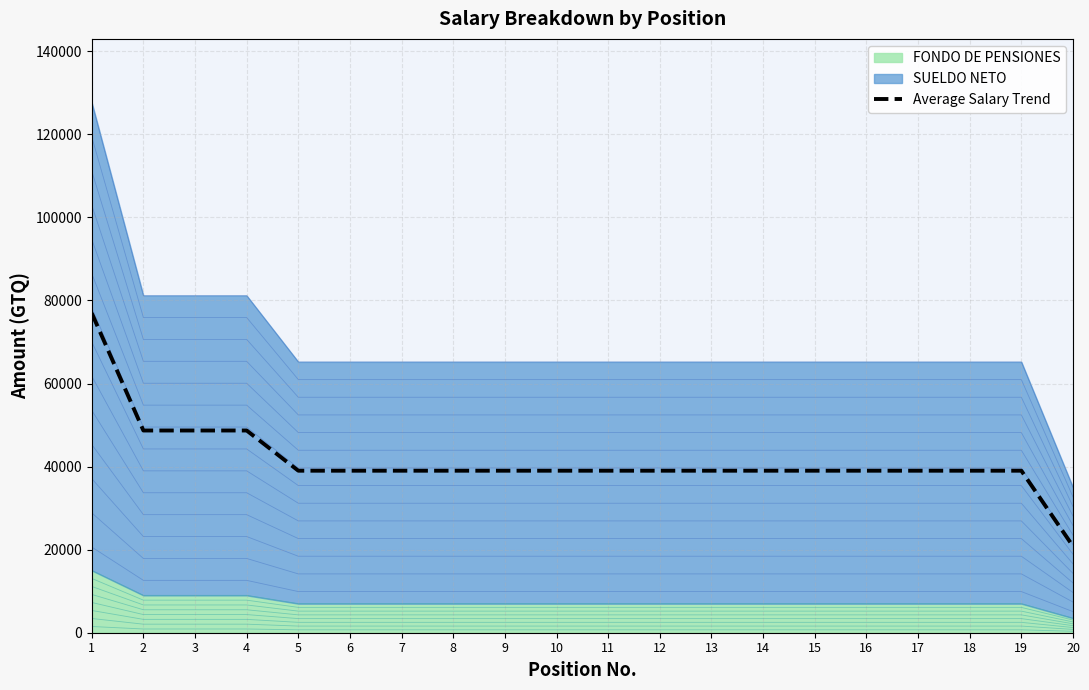

True or false: the data shows 16004.6 at 3.

False